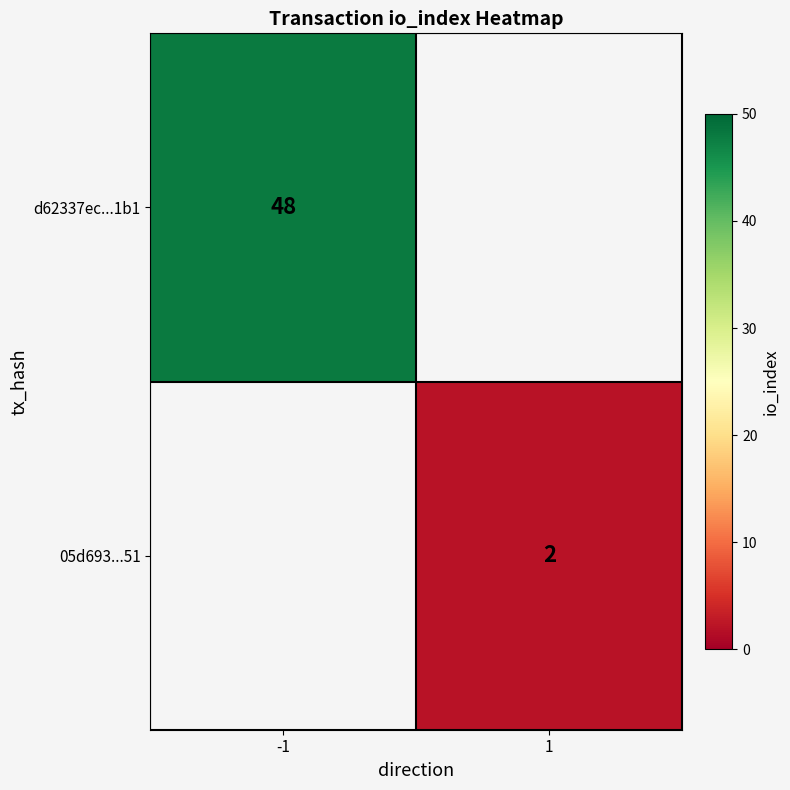

True or false: d62337ec...1b1 has a value of 75 at -1.

False